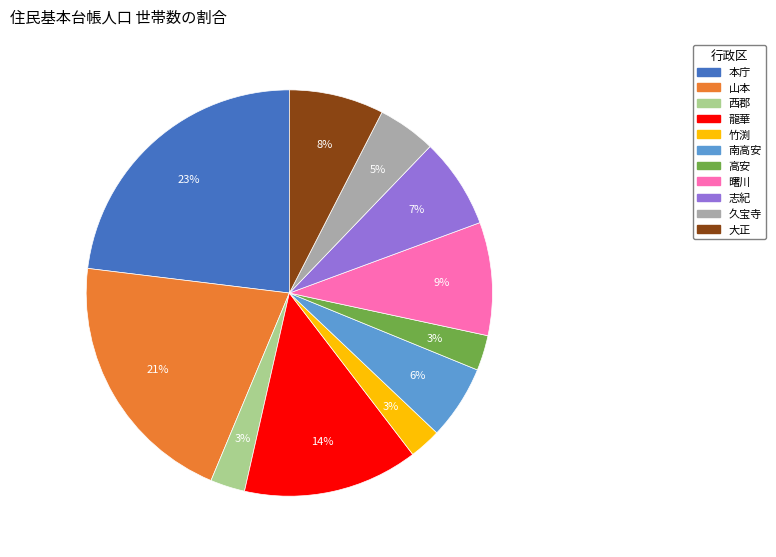

How many segments does this pie chart have?

11